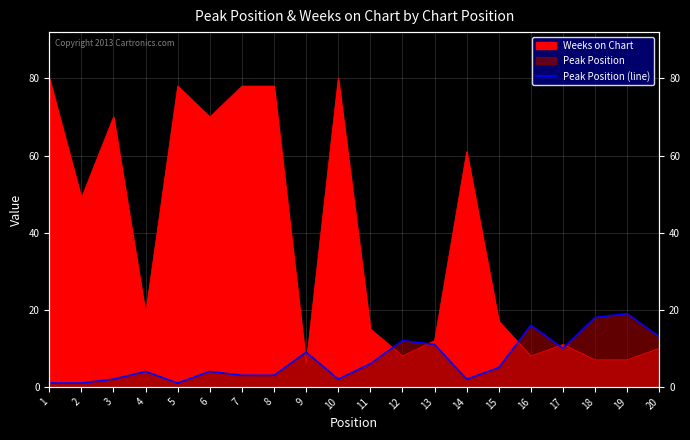

Where is the data nearest to the value 10?

17